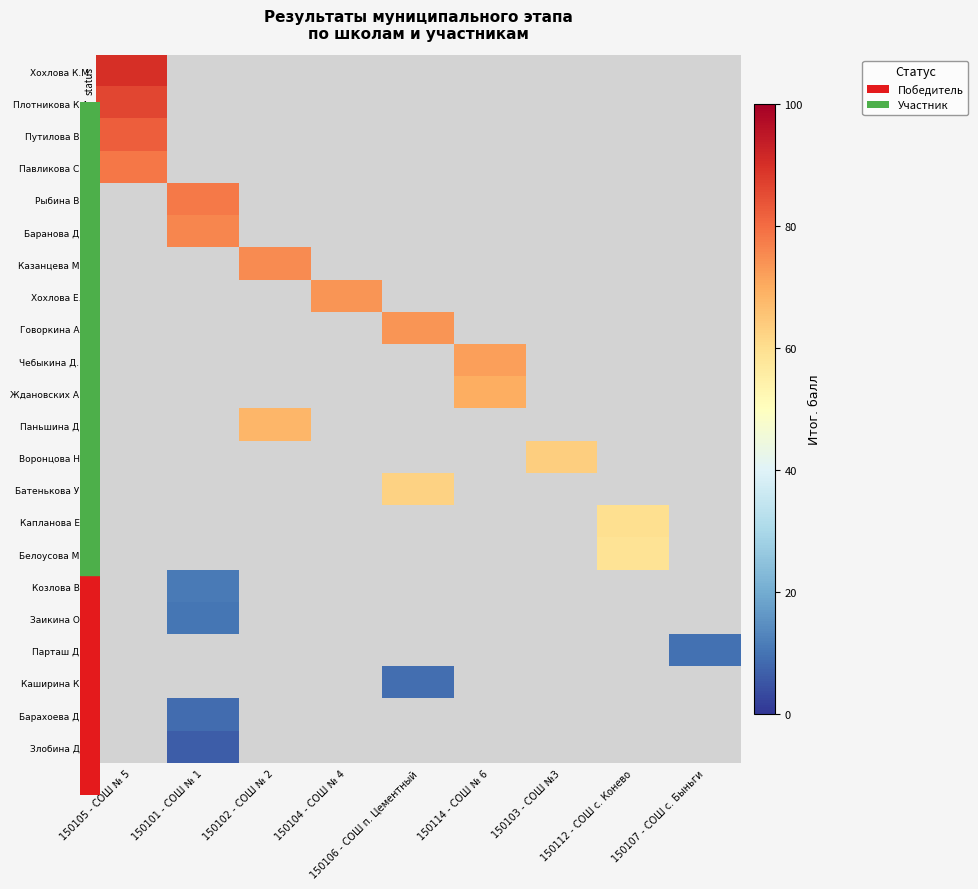

Between 150102 - СОШ № 2 and 150101 - СОШ № 1, which is larger?

150101 - СОШ № 1